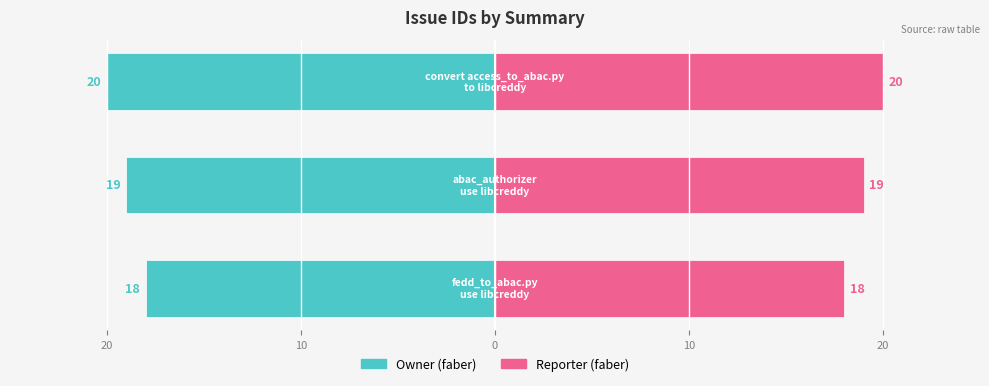

How many groups of bars are there?

3